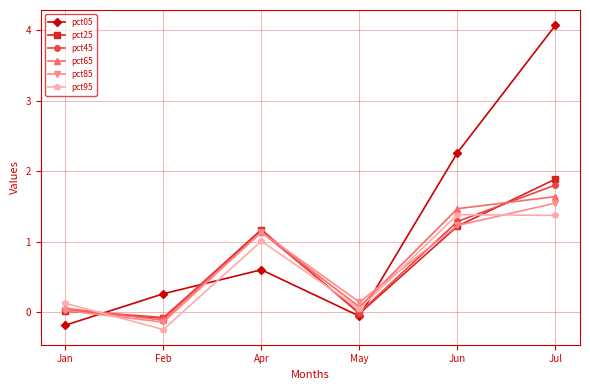

Which series changed the most between Feb and Jun?

pct05